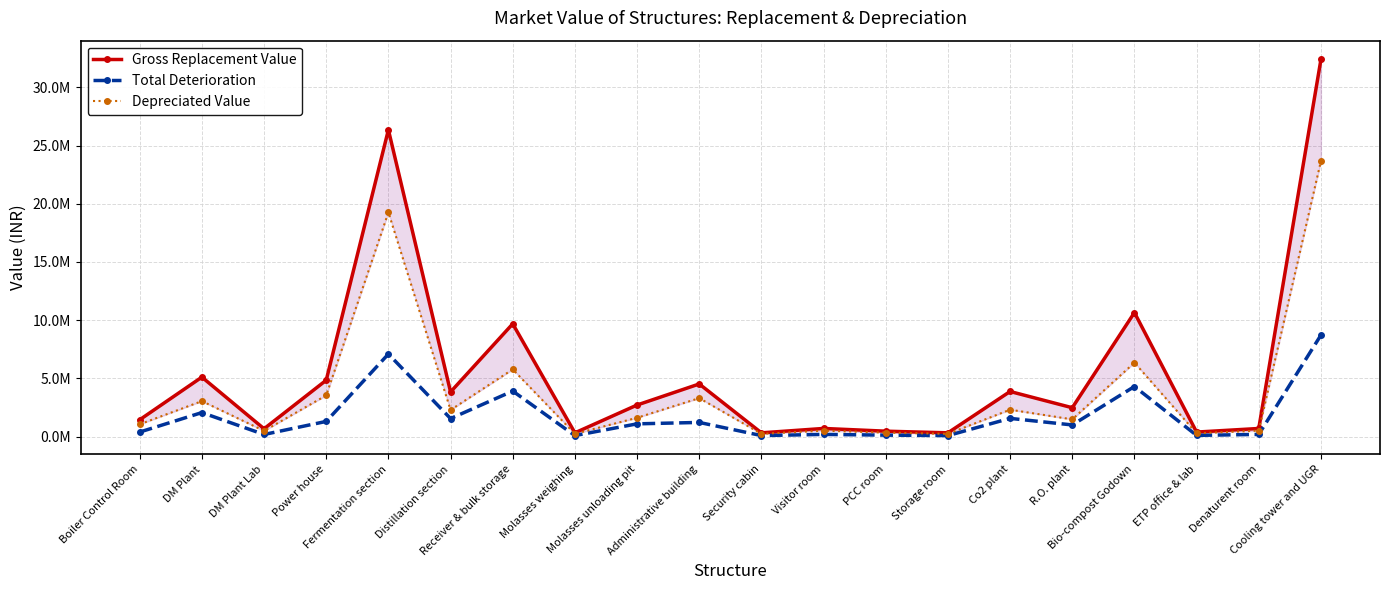

At Molasses weighing, list the series in order from smallest to largest.

Total Deterioration, Depreciated Value, Gross Replacement Value